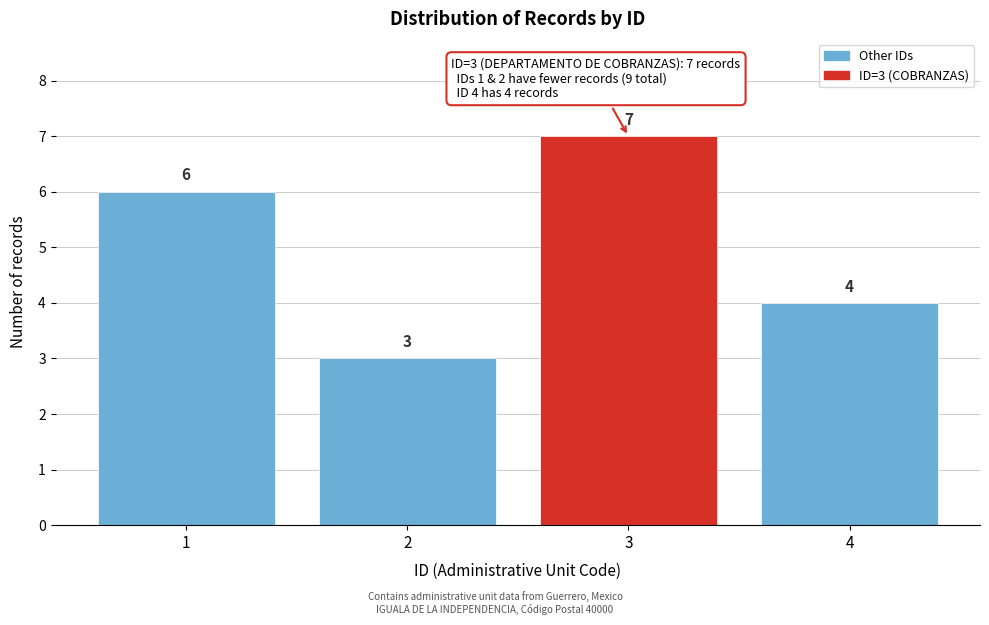

Reading left to right, what are all the values shown in this chart?

6	3	7	4